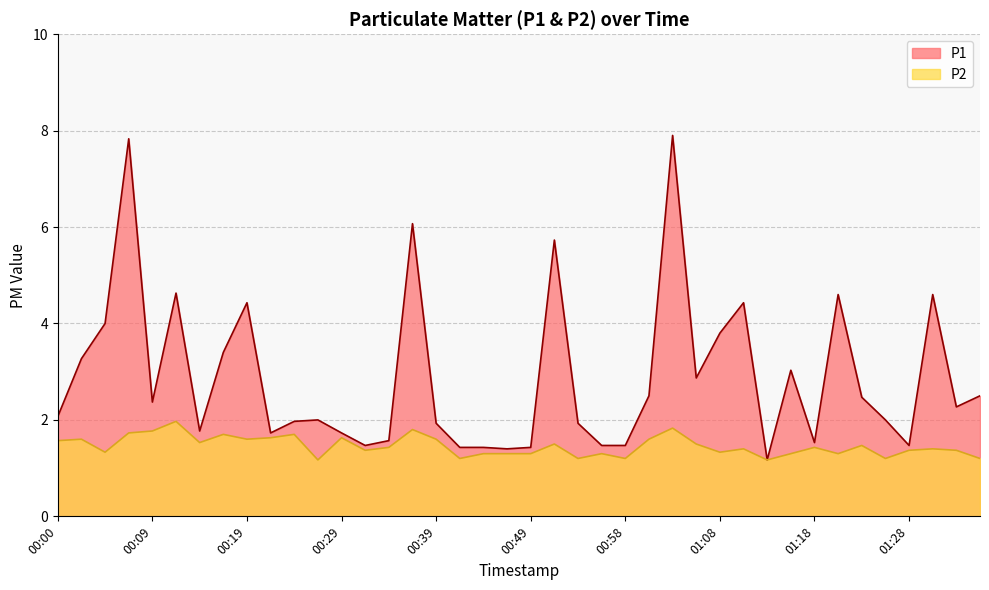

Reading right to left, what are all the values shown in this chart?

P1: 2.5	2.3	4.6	1.5	2.0	2.5	4.6	1.5	3.0	1.2	4.4	3.8	2.9	7.9	2.5	1.5	1.5	1.9	5.7	1.4	1.4	1.4	1.4	1.9	6.1	1.6	1.5	1.7	2.0	2.0	1.7	4.4	3.4	1.8	4.6	2.4	7.8	4.0	3.3	2.1
P2: 1.2	1.4	1.4	1.4	1.2	1.5	1.3	1.4	1.3	1.2	1.4	1.3	1.5	1.8	1.6	1.2	1.3	1.2	1.5	1.3	1.3	1.3	1.2	1.6	1.8	1.4	1.4	1.6	1.2	1.7	1.6	1.6	1.7	1.5	2.0	1.8	1.7	1.3	1.6	1.6